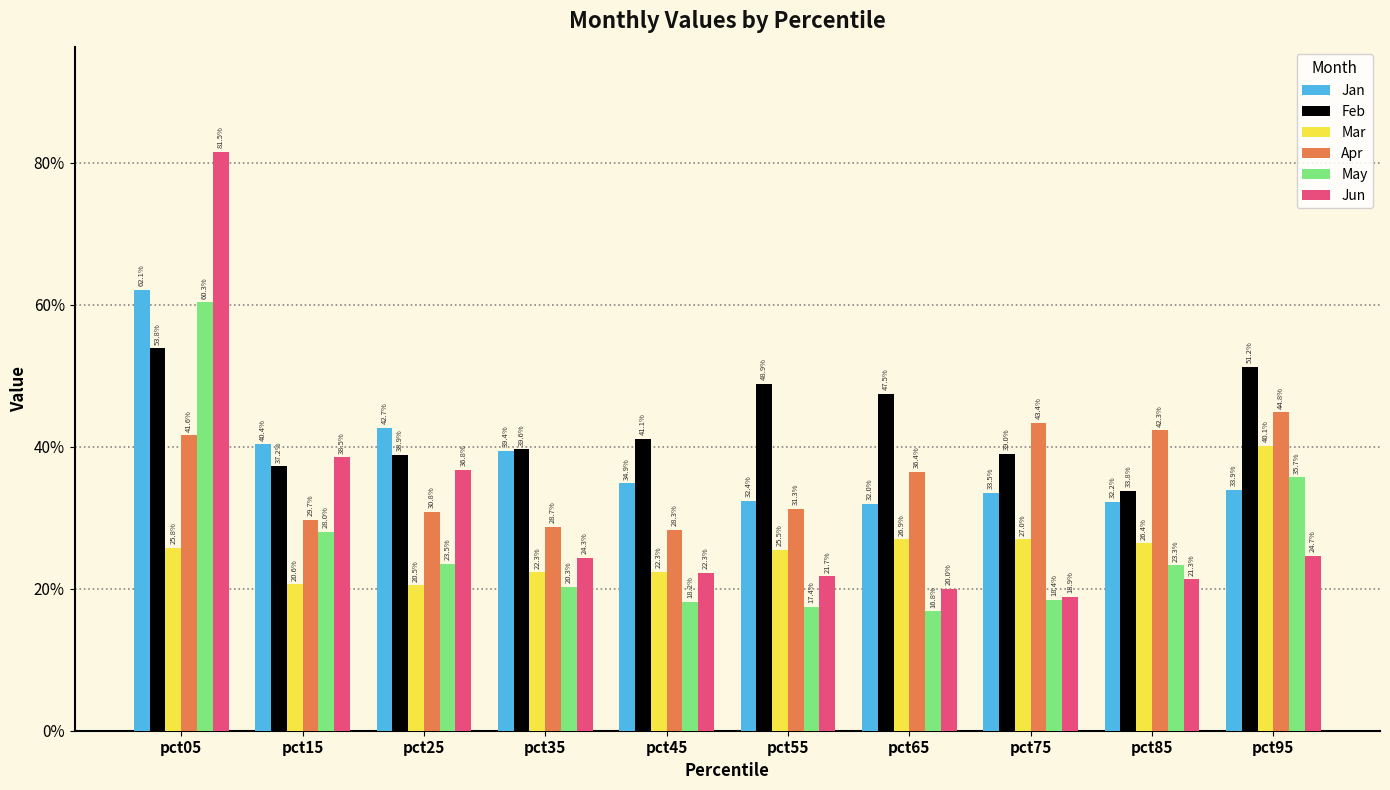

What is the value of the Feb bar at the 7th from the left?

0.5